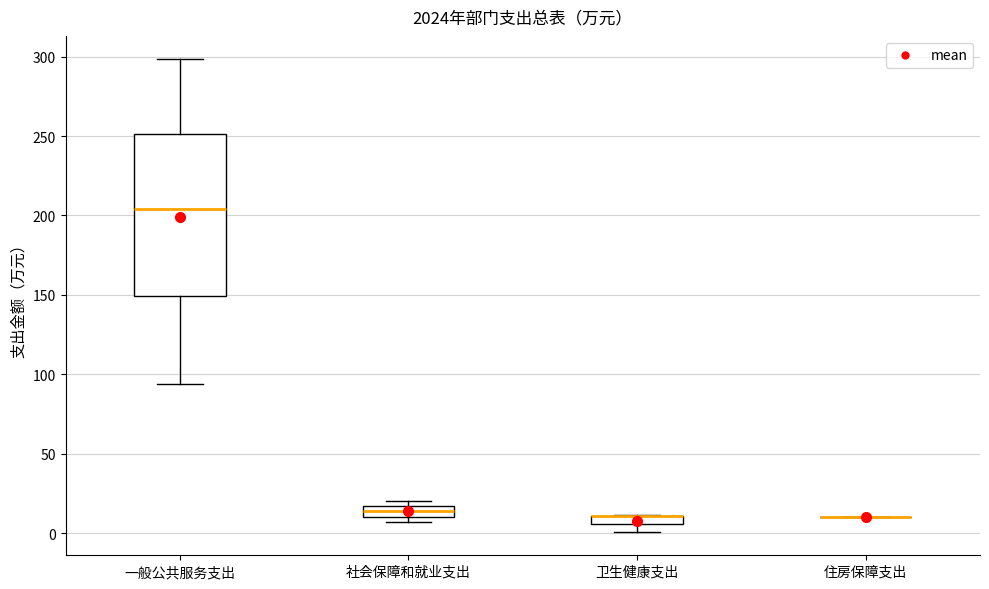

Where is the lower edge of the box for 社会保障和就业支出 on the y-axis? The values are not printed on the chart, so give them approximately, as read against the axis.

10